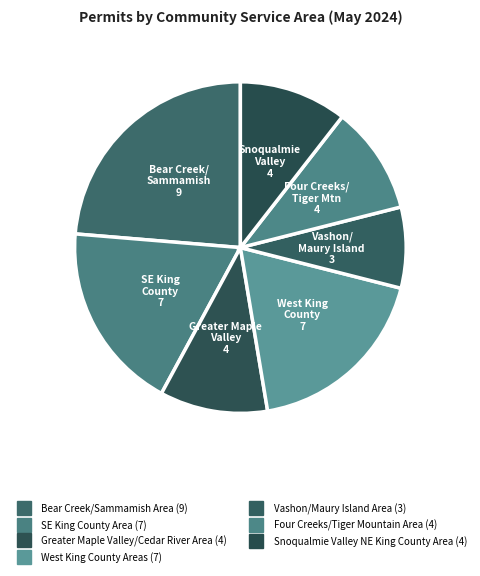

Which category has the smallest portion of the pie?

Vashon/Maury Island Area